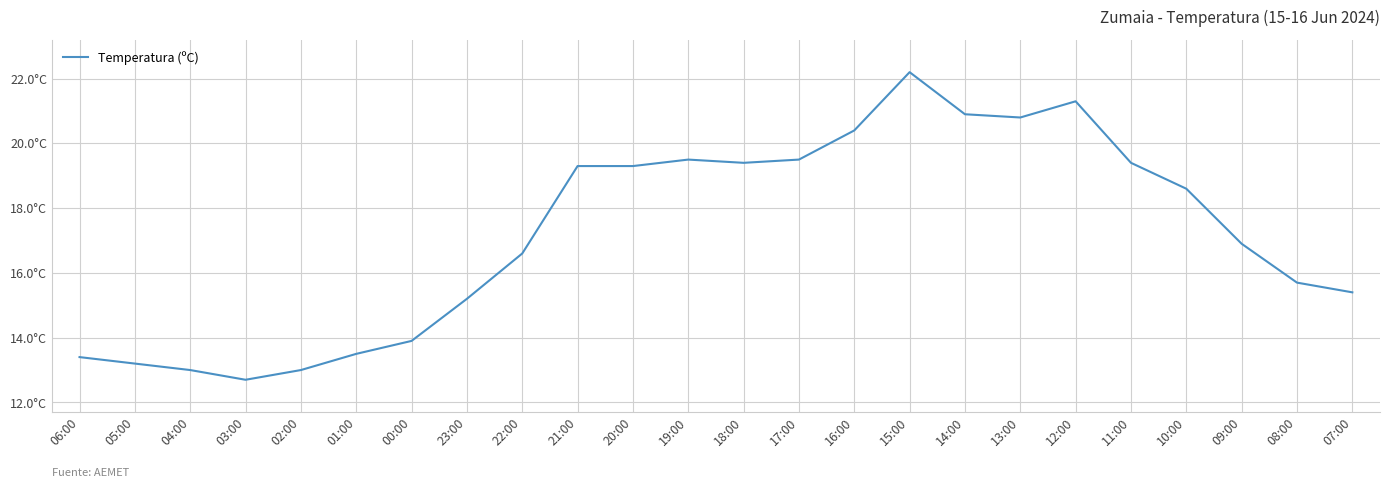

Reading left to right, transcribe all the data shown in this chart.

06:00=13.4	05:00=13.2	04:00=13.0	03:00=12.7	02:00=13.0	01:00=13.5	00:00=13.9	23:00=15.2	22:00=16.6	21:00=19.3	20:00=19.3	19:00=19.5	18:00=19.4	17:00=19.5	16:00=20.4	15:00=22.2	14:00=20.9	13:00=20.8	12:00=21.3	11:00=19.4	10:00=18.6	09:00=16.9	08:00=15.7	07:00=15.4